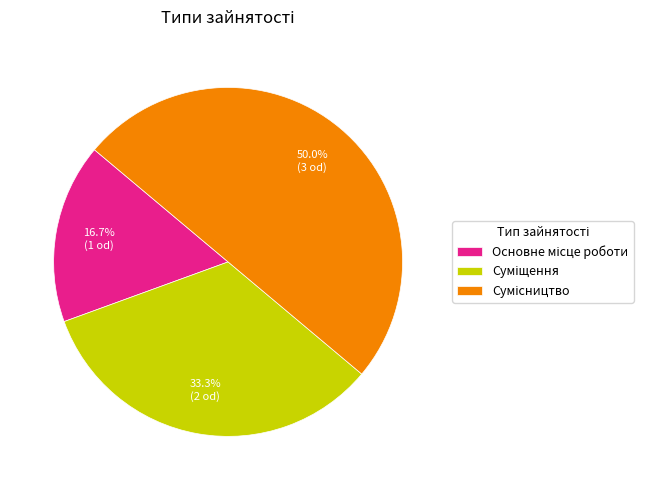

Rank the categories by value from highest to lowest.

Сумісництво, Суміщення, Основне місце роботи